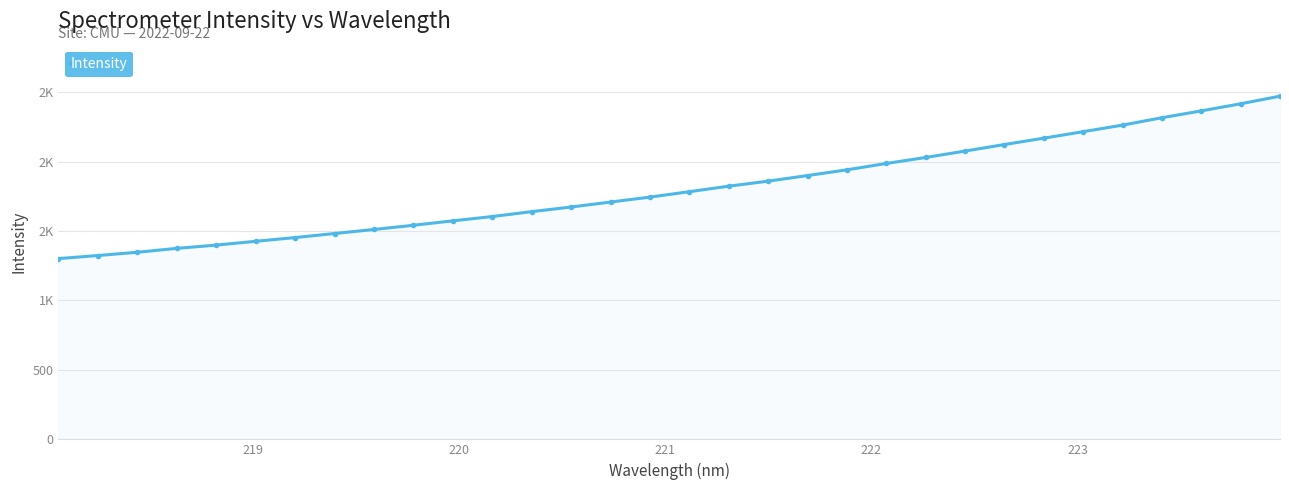

Is this an area chart (filled region under the line)?

Yes